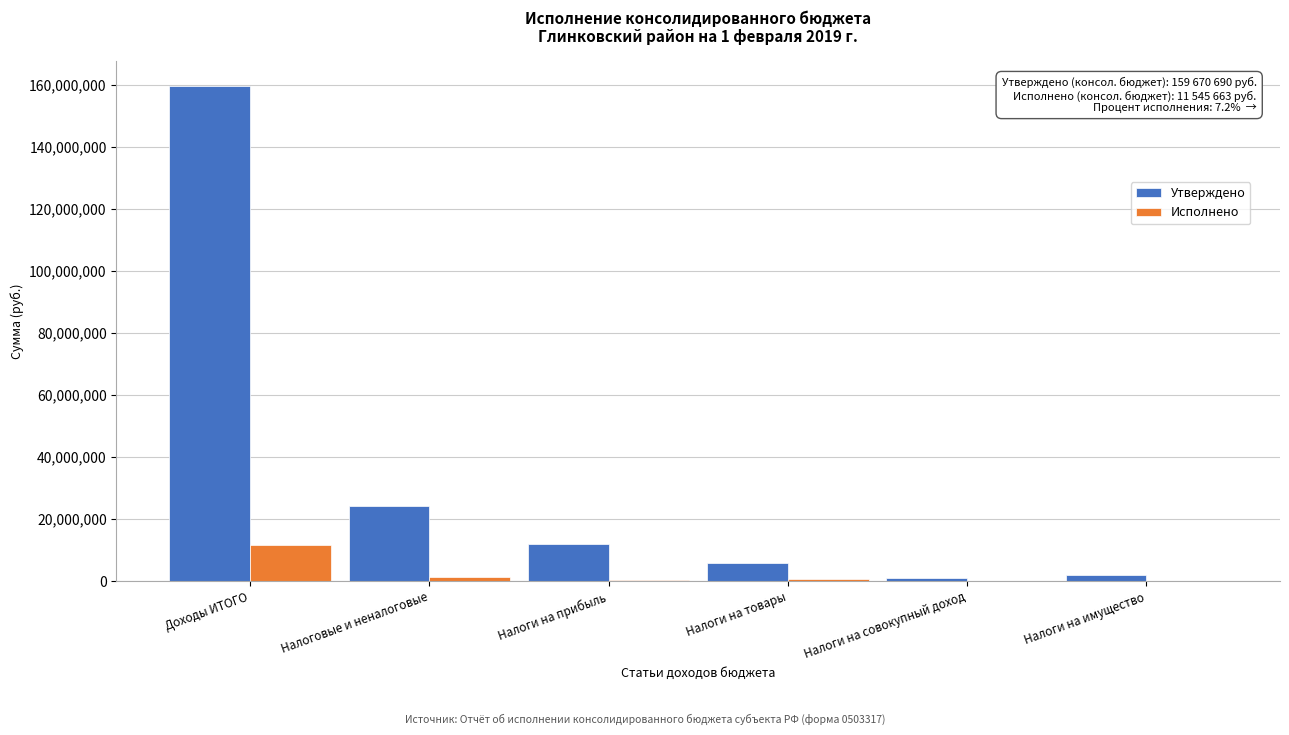

Which series changed the most between Доходы ИТОГО and Налоговые и неналоговые?

Утверждено